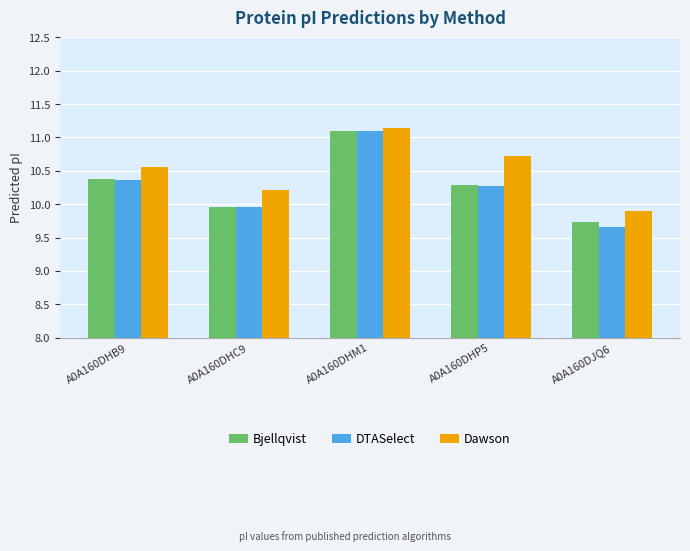

At which label does DTASelect reach its minimum?

A0A160DJQ6